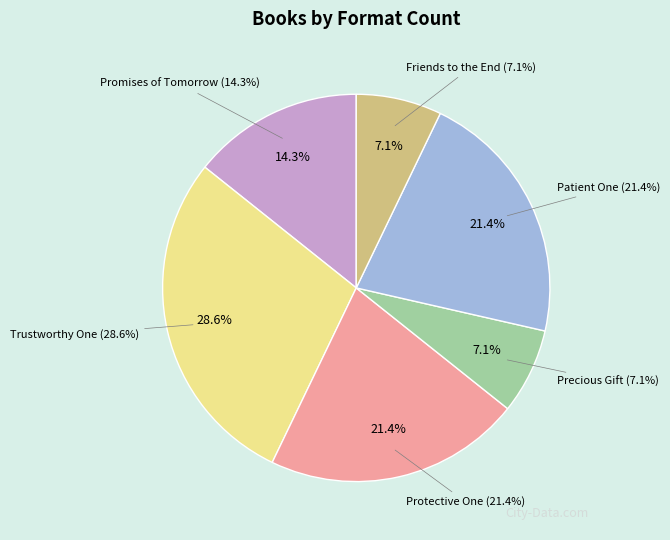

To the nearest percent, what percentage of the pie is Promises of Tomorrow?

14%